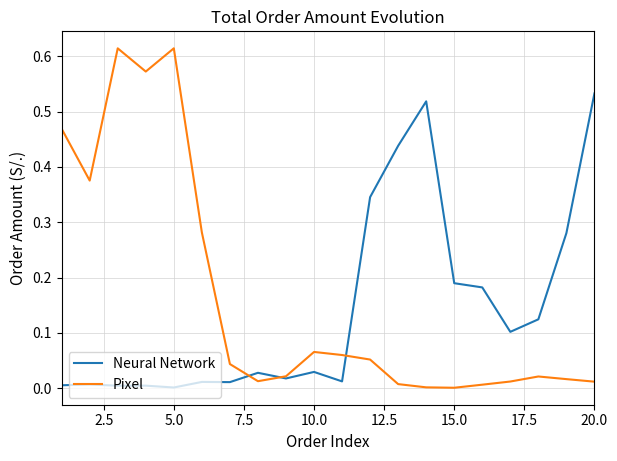

List the series in order of their overall mean, lowest first.

Neural Network, Pixel